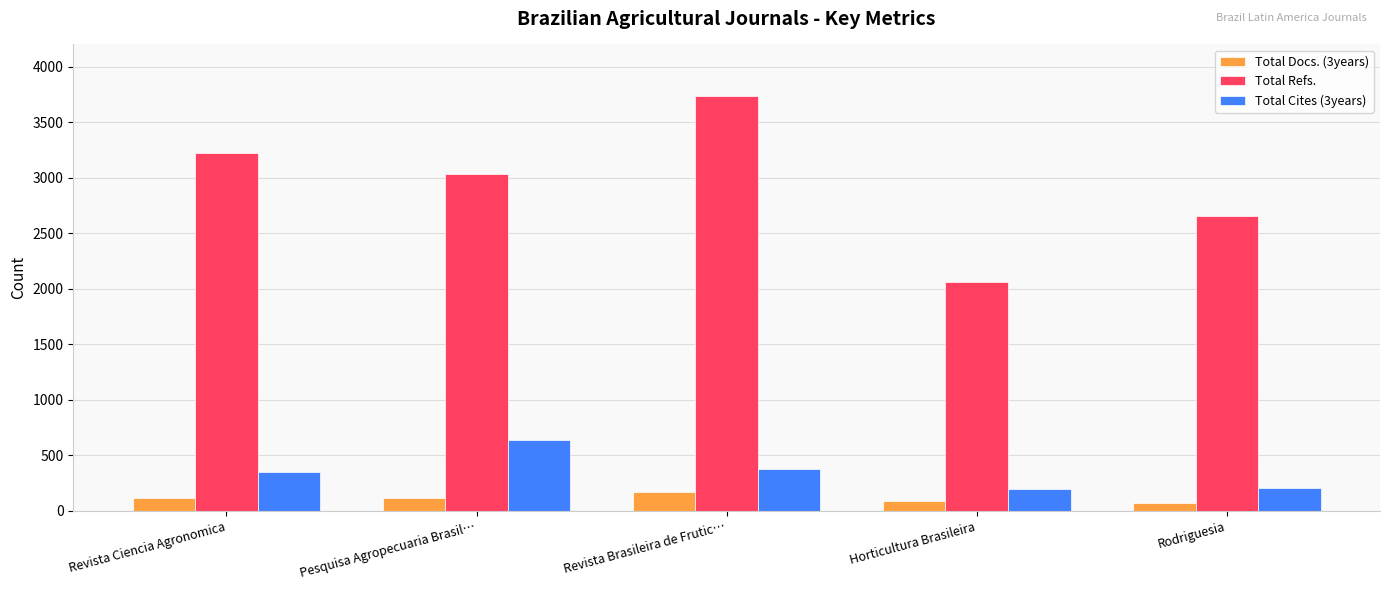

What position from the left is Pesquisa Agropecuaria Brasil…?

2